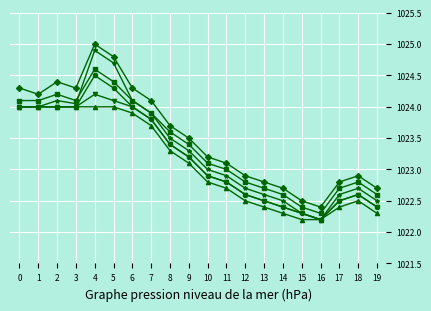

What is the total value across all series at 7?

6143.2